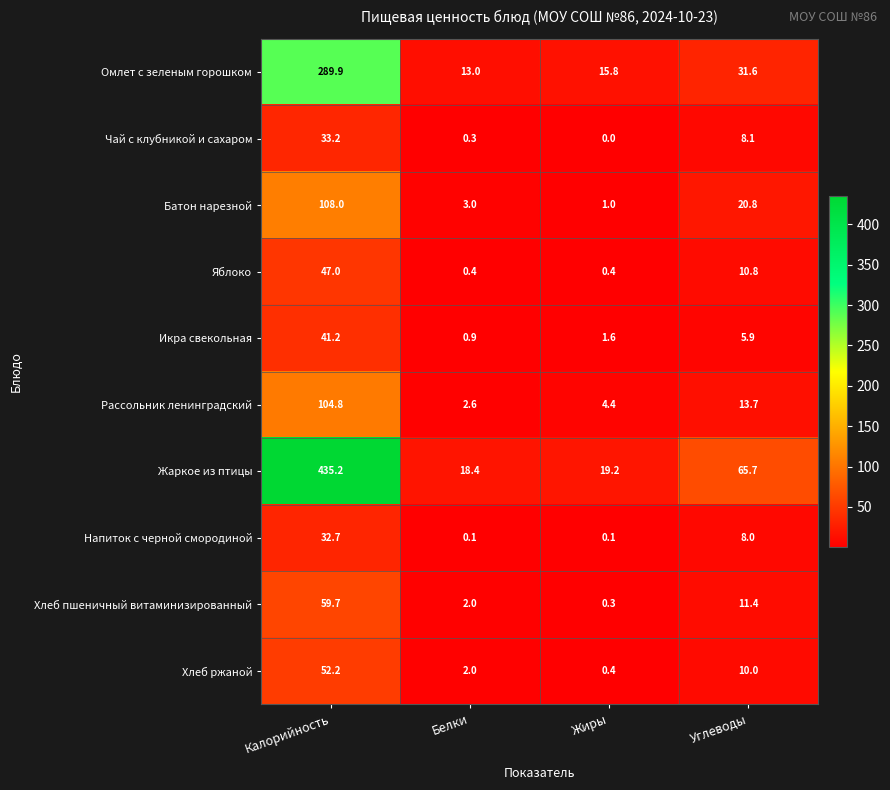

What is the highest value of the Икра свекольная series?

41.2